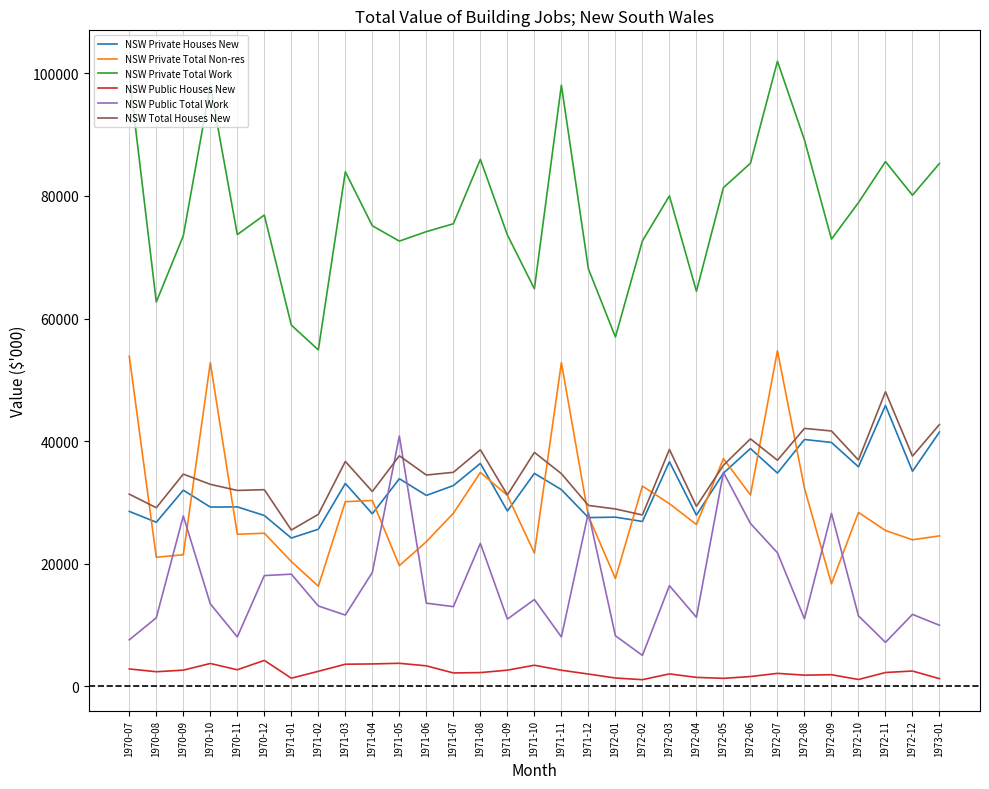

In NSW Private Total Non-res, how many points are lower than both neighbors (excluding endpoints)?

10